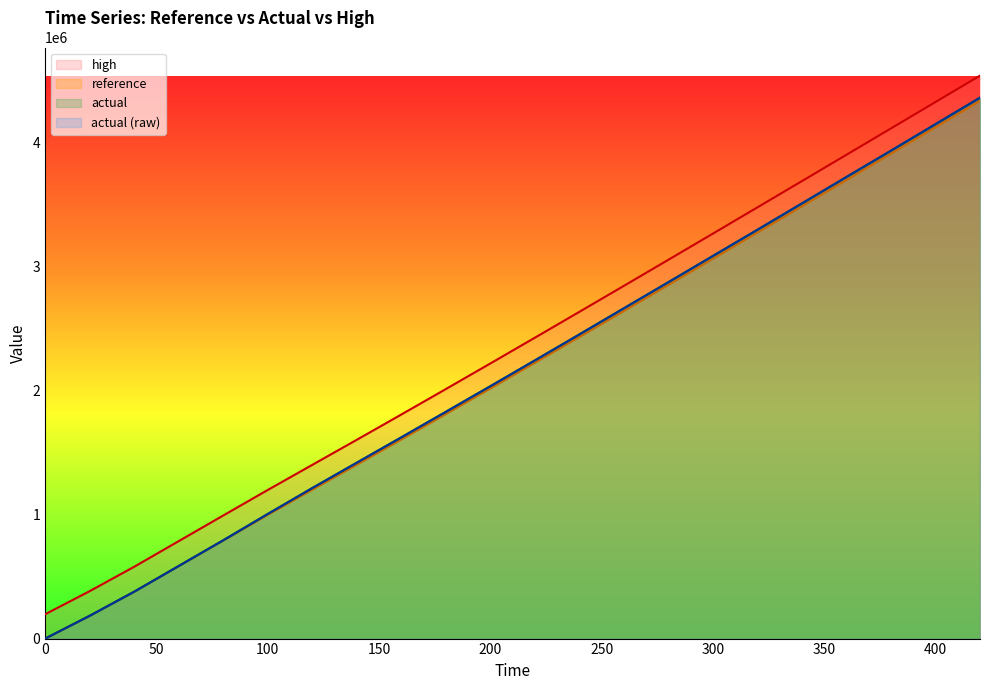

What is the difference between the high values at 140 and 20?

1219872.6